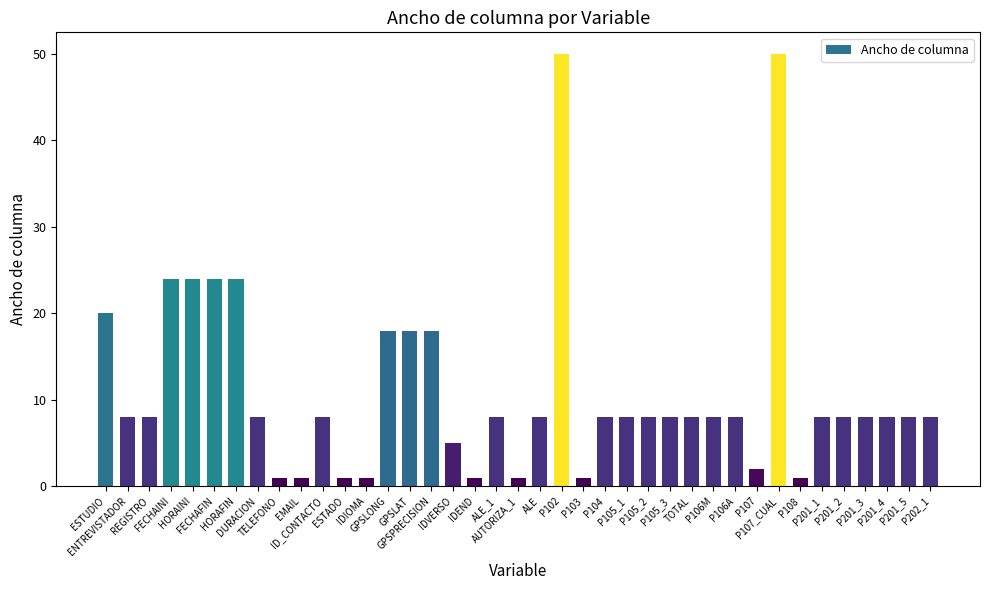

What is the sum of the values at IDIOMA and P105_1?

9